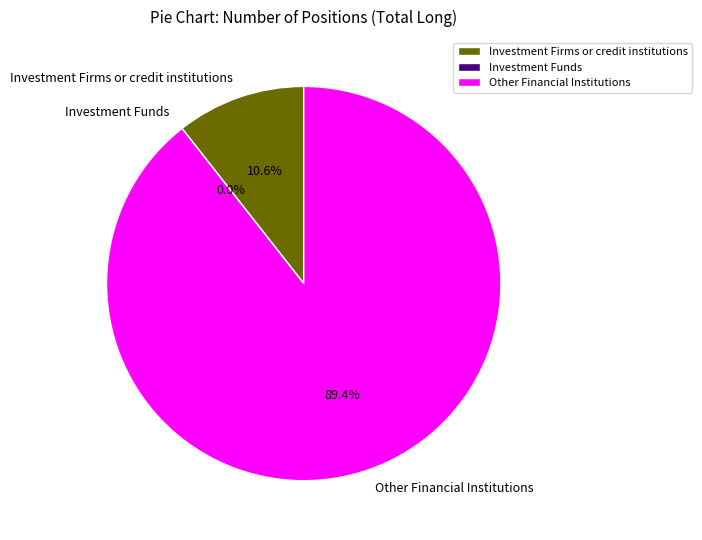

What is the change in value from Investment Firms or credit institutions to Other Financial Institutions?

+31872.6